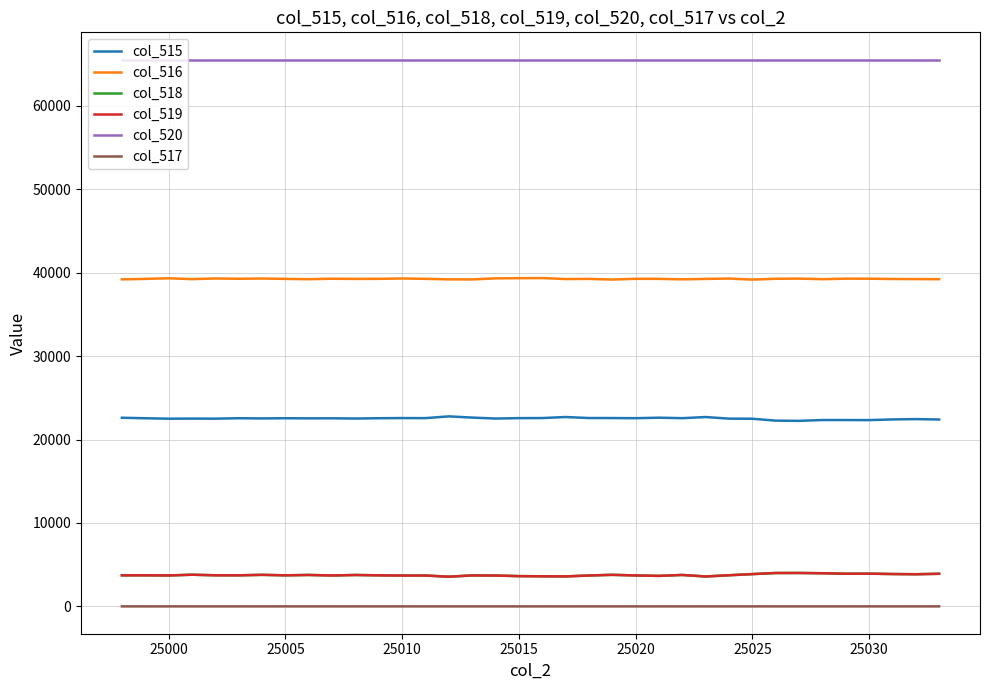

True or false: col_520 and col_517 cross at least once.

False